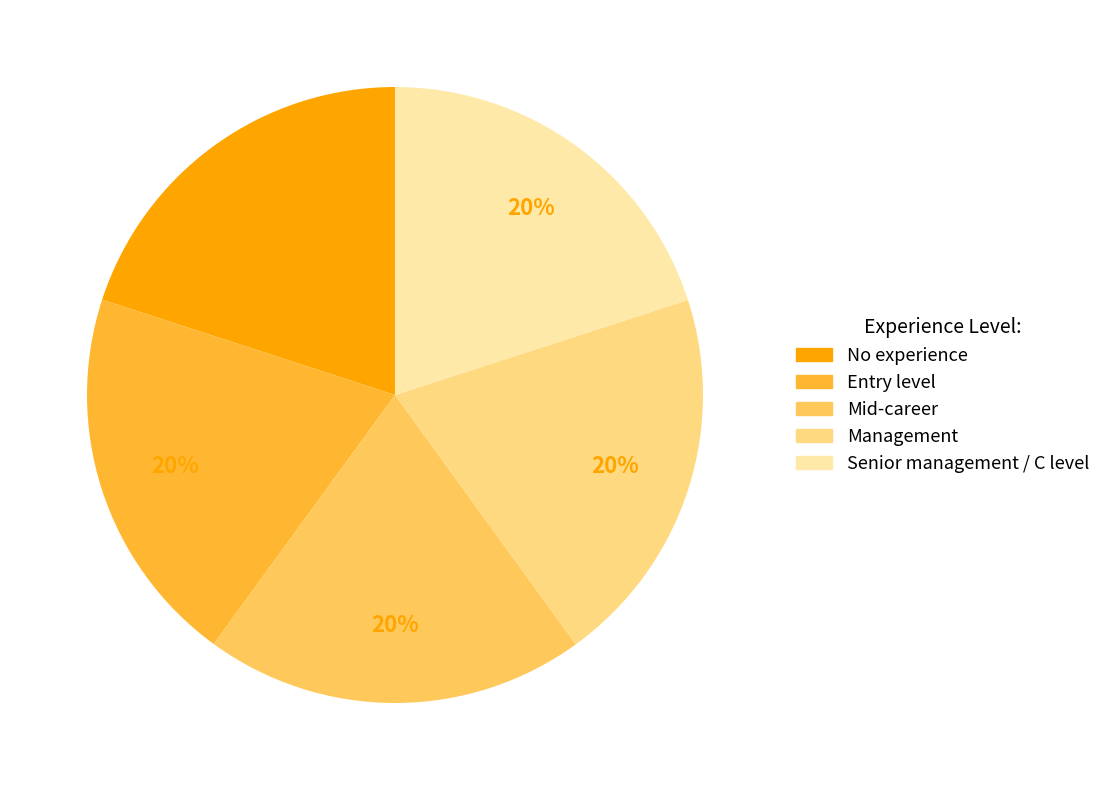

To the nearest percent, what portion does Management represent?

20%